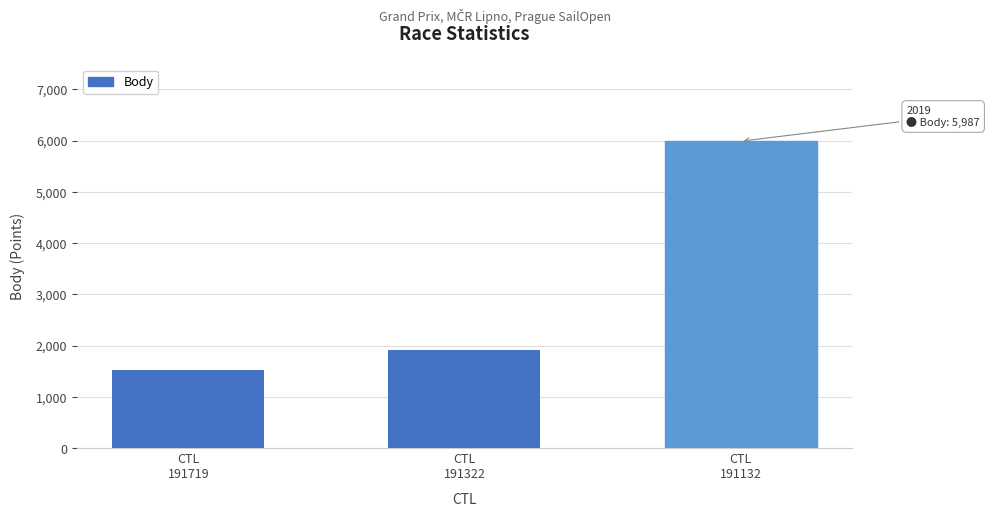

What is the difference between the maximum and minimum values?

4458